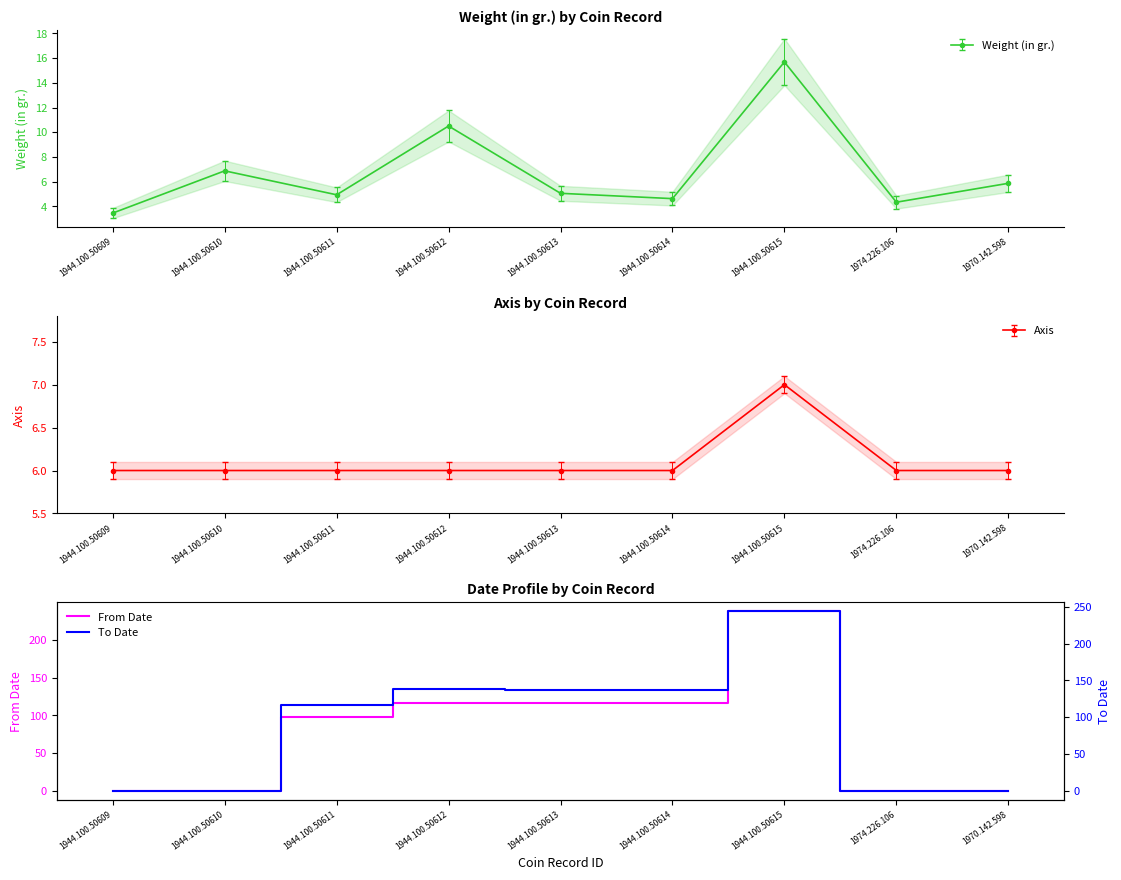

Which series changed the most between 1944.100.50613 and 1944.100.50615?

From Date